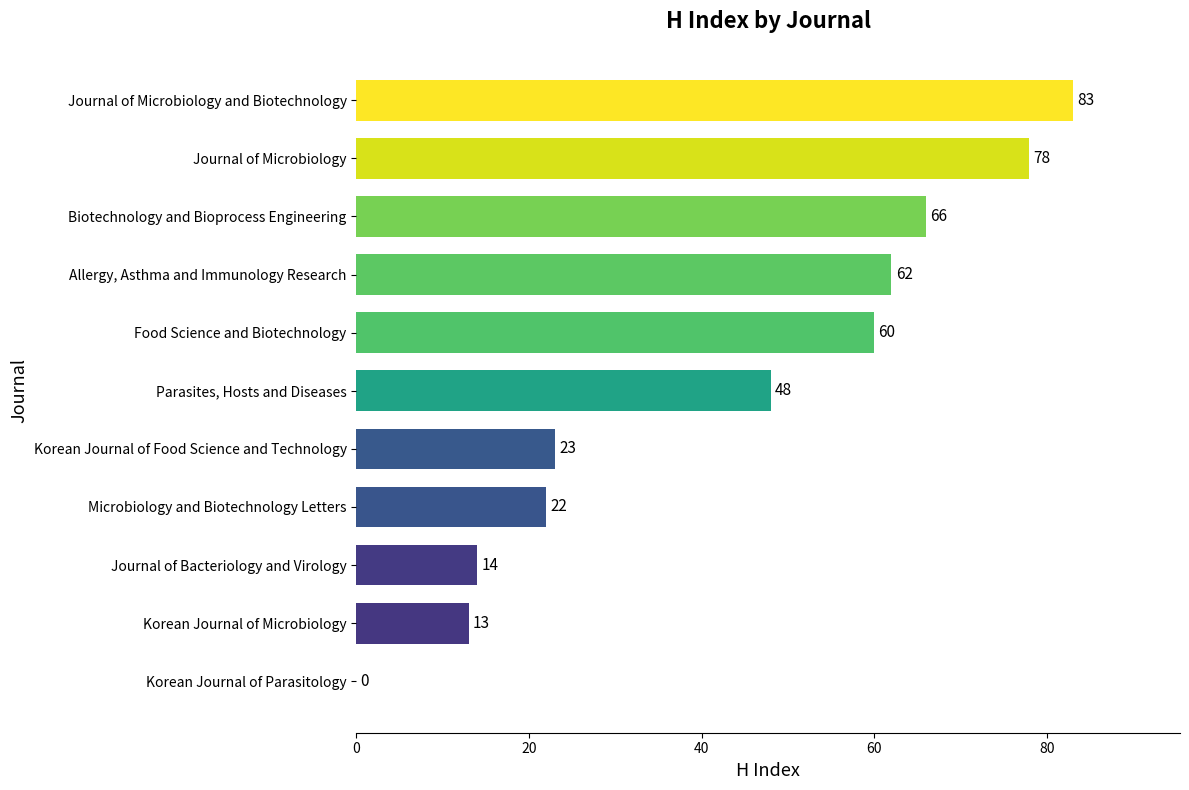

The chart shows a value of 26 at Korean Journal of Parasitology. True or false?

False